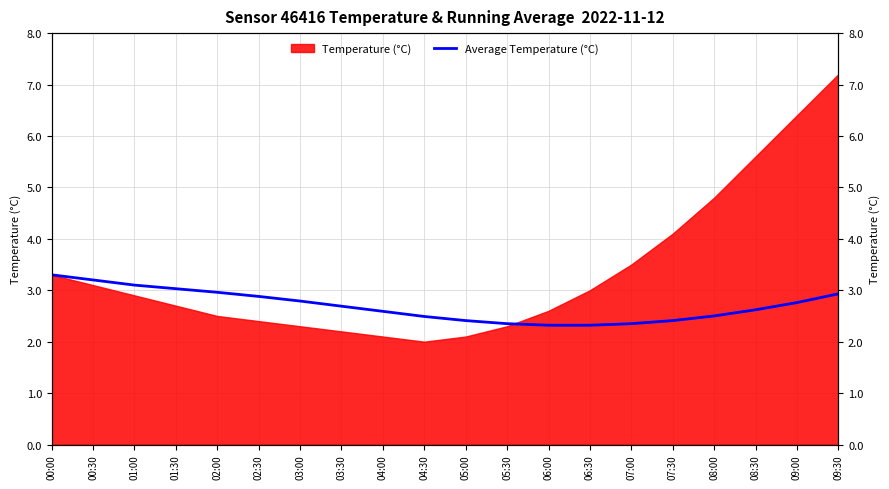

True or false: the data has more than 1 interior local peaks.

False